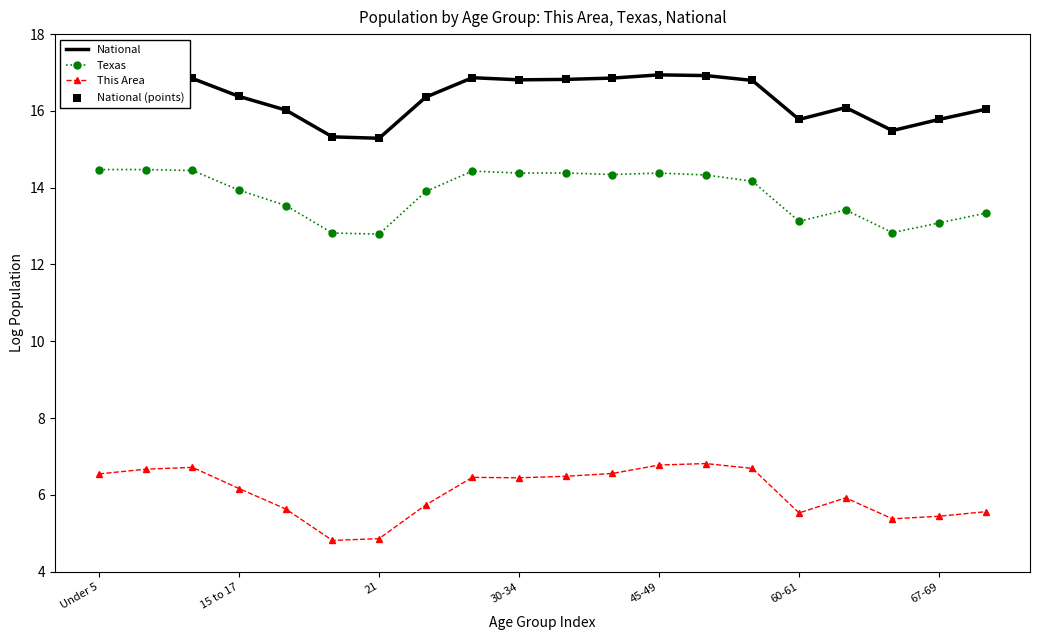

Which series has the largest total across all categories?

National